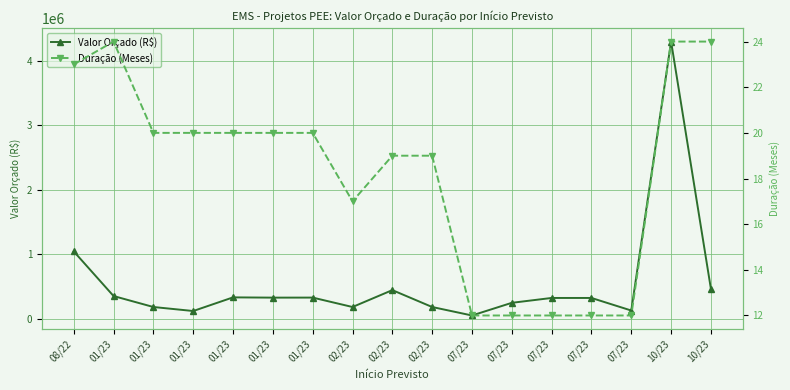

What is the average value of the Valor Orçado (R$) series?

546417.9